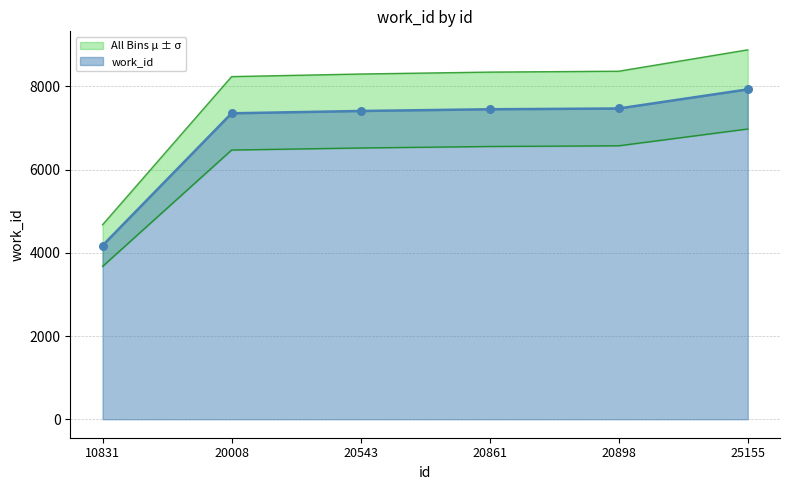

Approximately how many times larger is the value at 20543 compared to 20898?

1.0